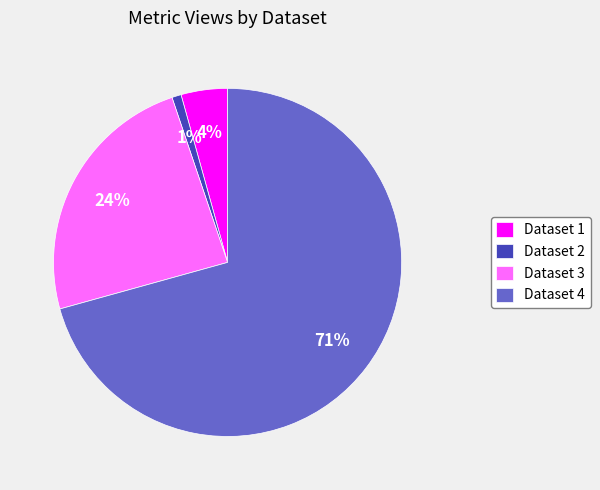

True or false: Dataset 1 accounts for 4% of the total.

True